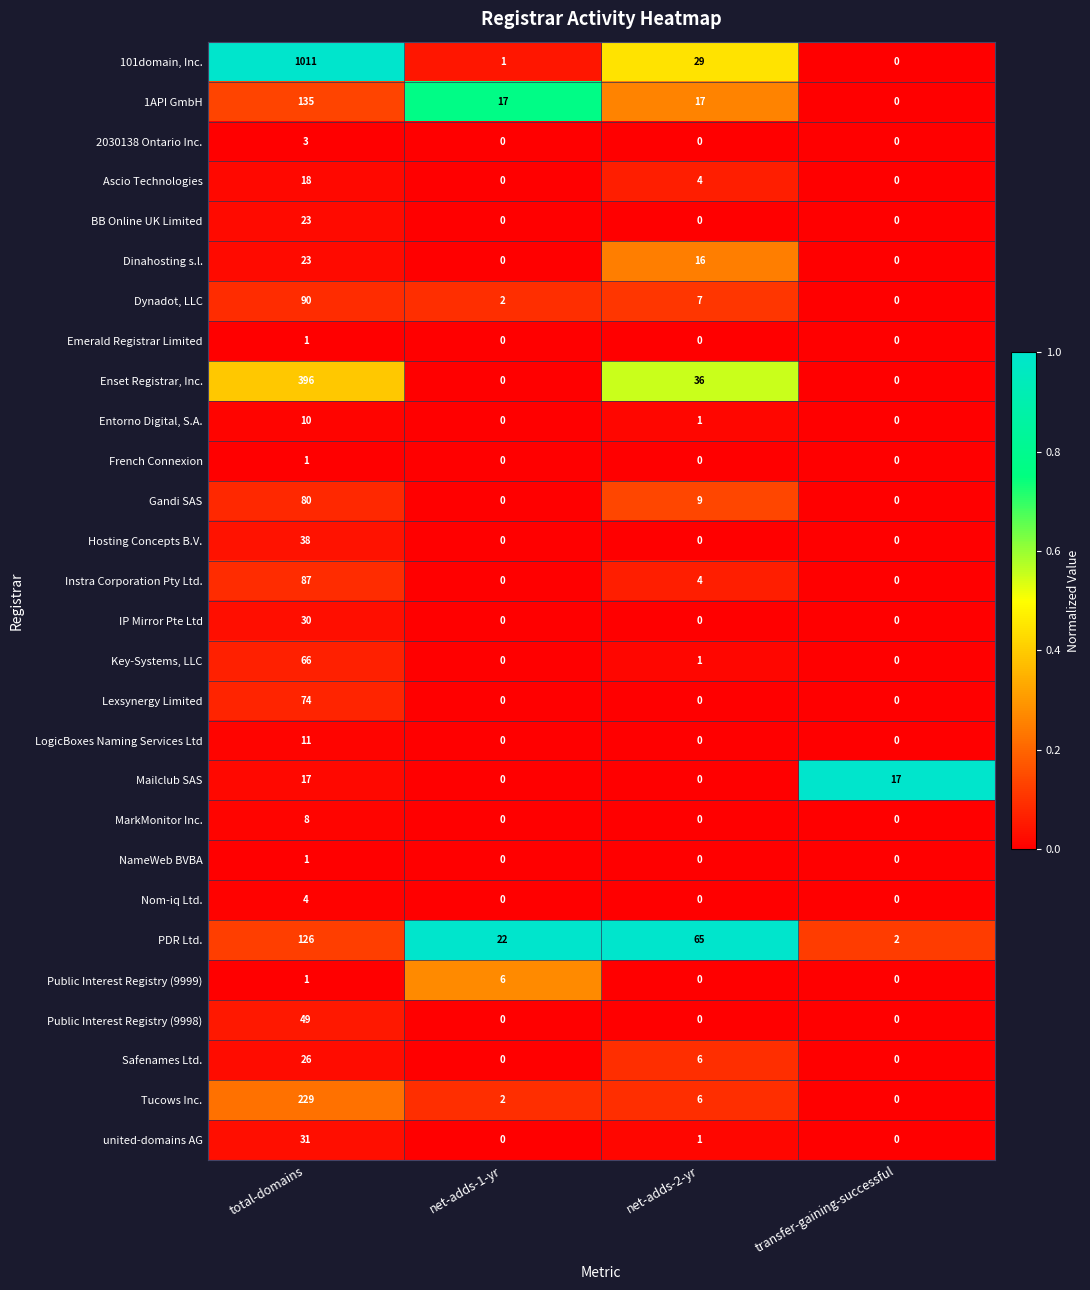

The Dynadot, LLC series shows 90 at total-domains. True or false?

True